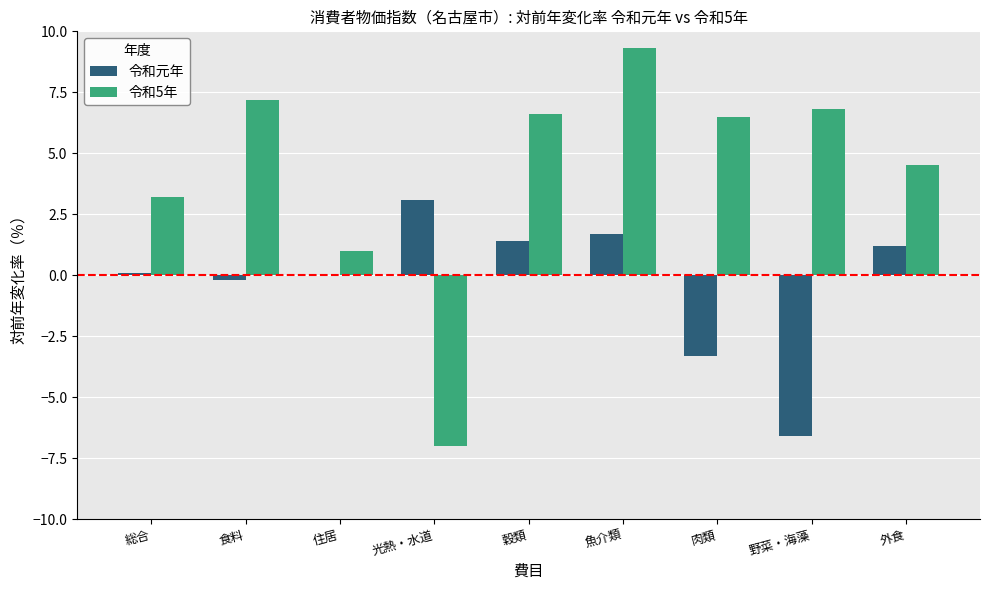

Which series has the largest total across all categories?

令和5年